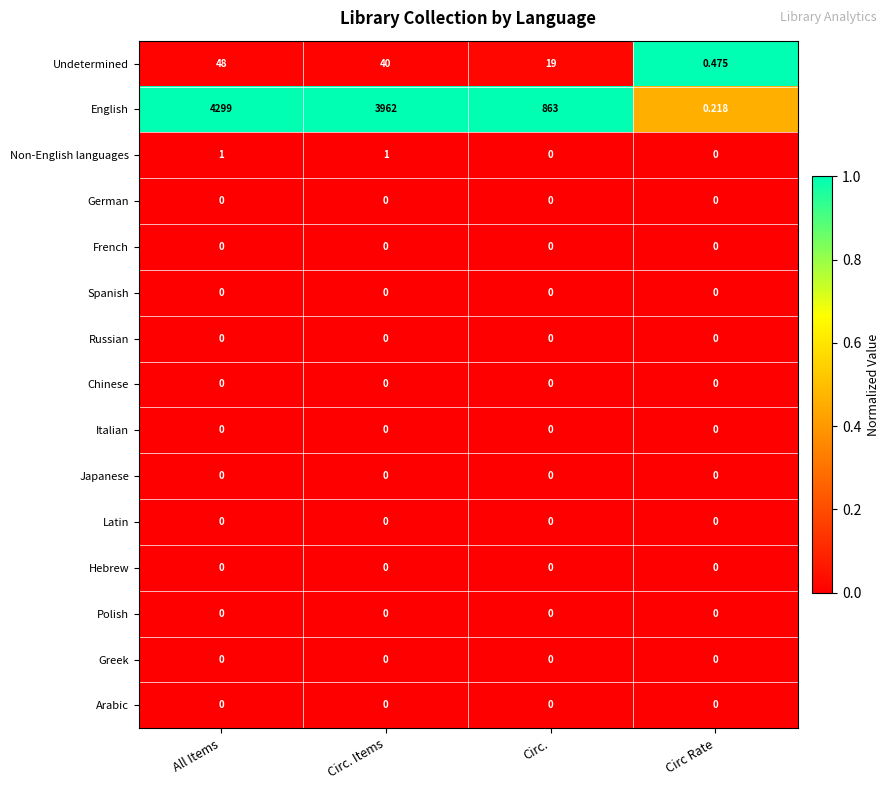

At which category is the sum across all series the highest?

All Items